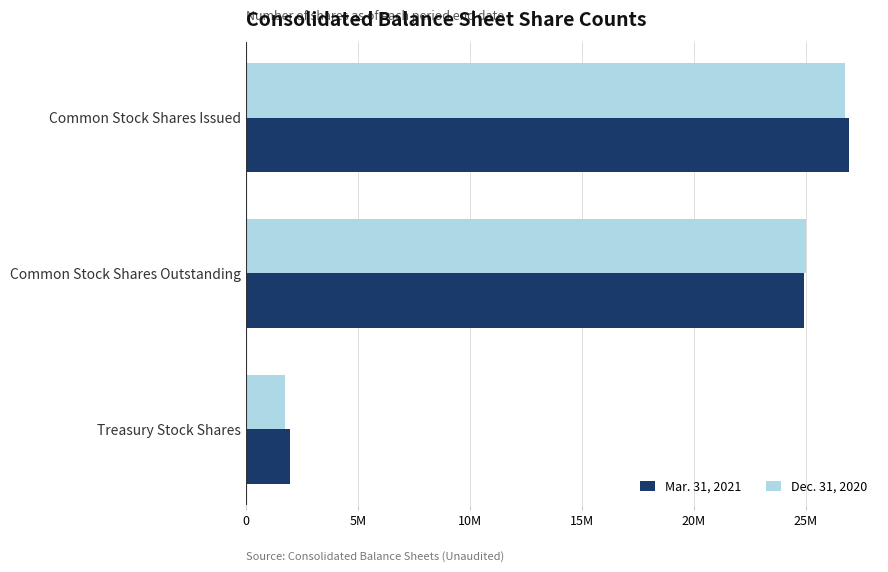

What are all the series names shown in the legend?

Mar. 31, 2021, Dec. 31, 2020